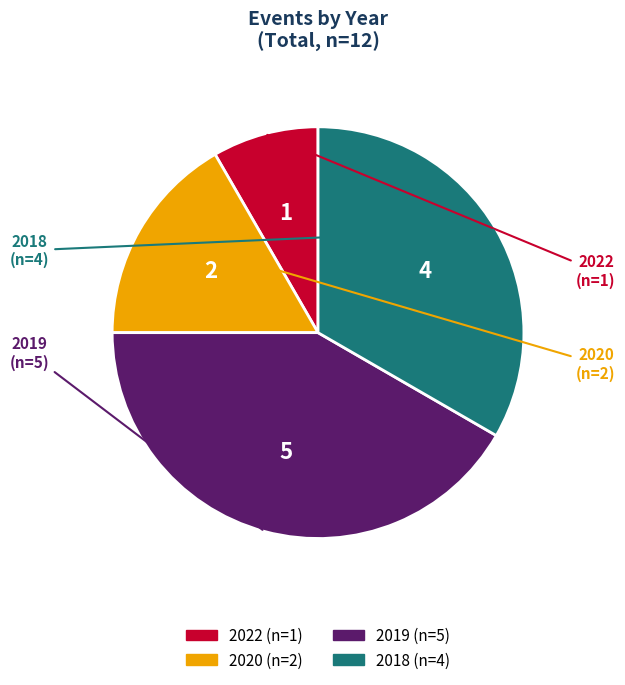

Is there any slice that represents more than half of the pie?

No